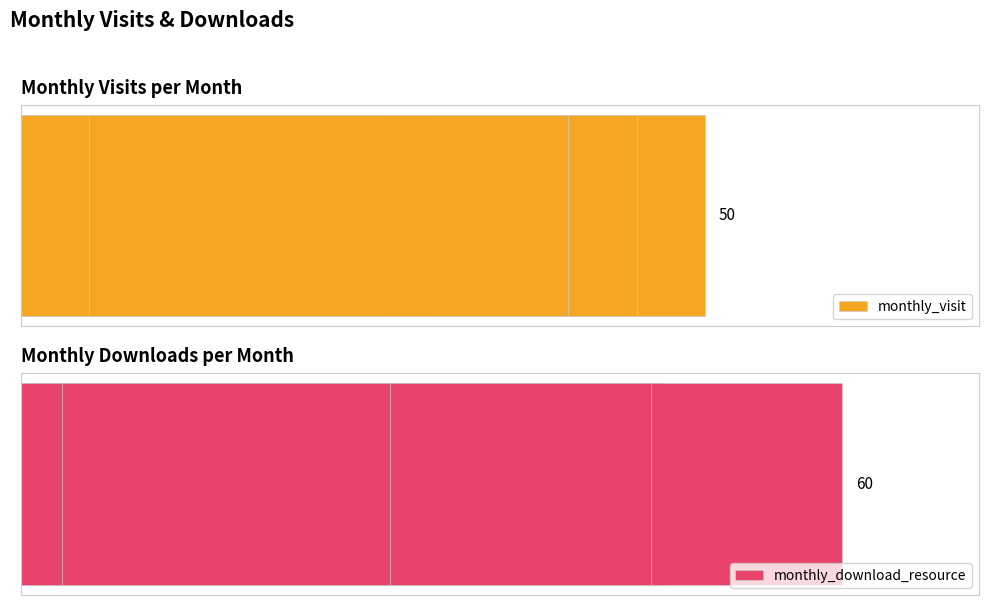

How many bars are there in each group?

2